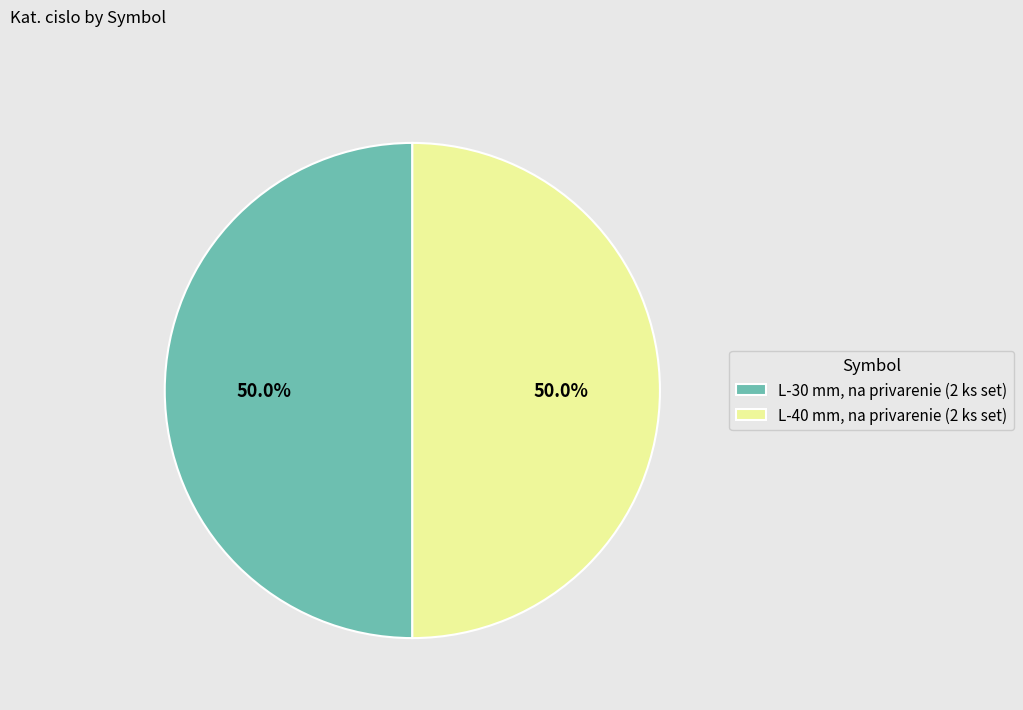

Do L-30 mm, na privarenie (2 ks set) and L-40 mm, na privarenie (2 ks set) together represent more than half of the pie?

Yes